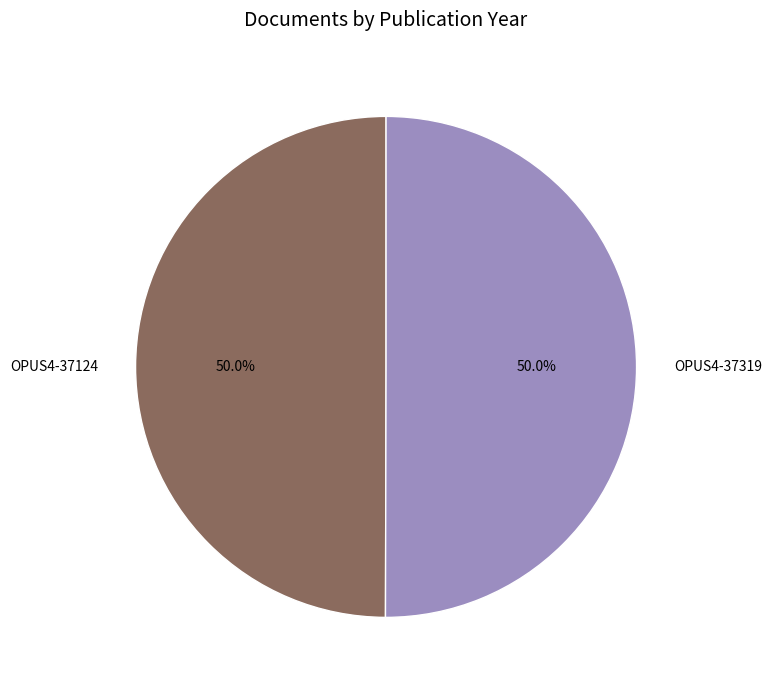

To the nearest percent, what portion does OPUS4-37319 represent?

50%